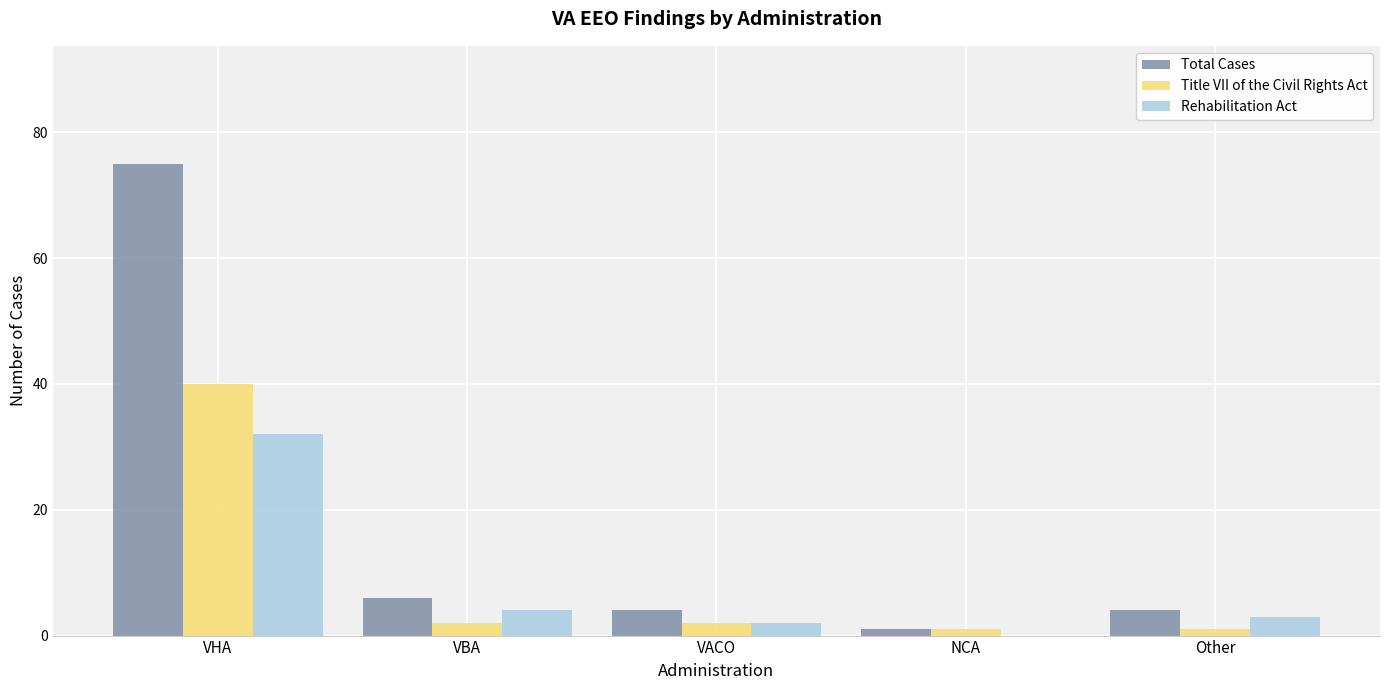

What is the sum of the Rehabilitation Act values at VBA and VACO?

6